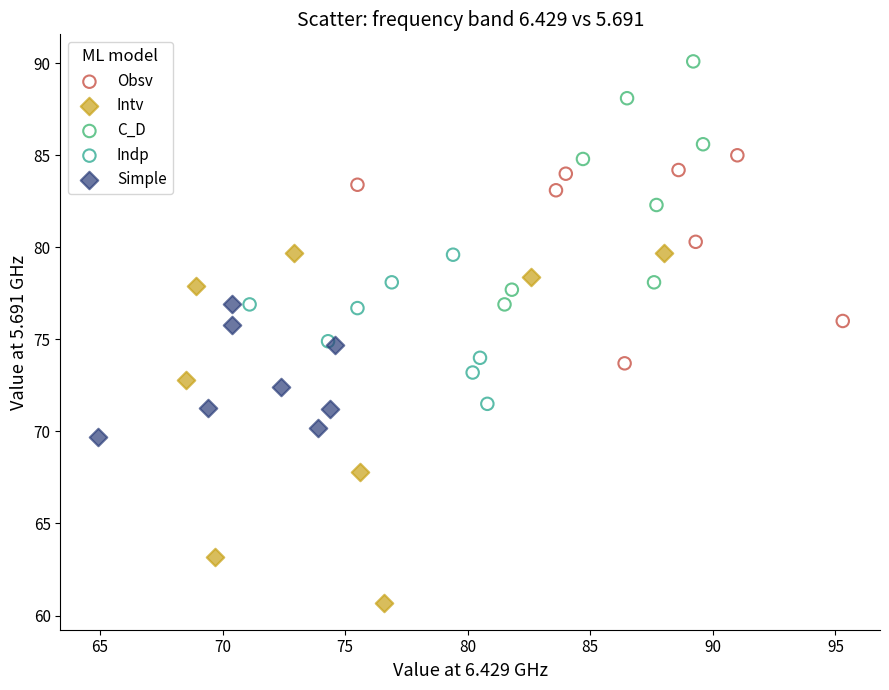

Which series contains the lowest Y value?

Intv